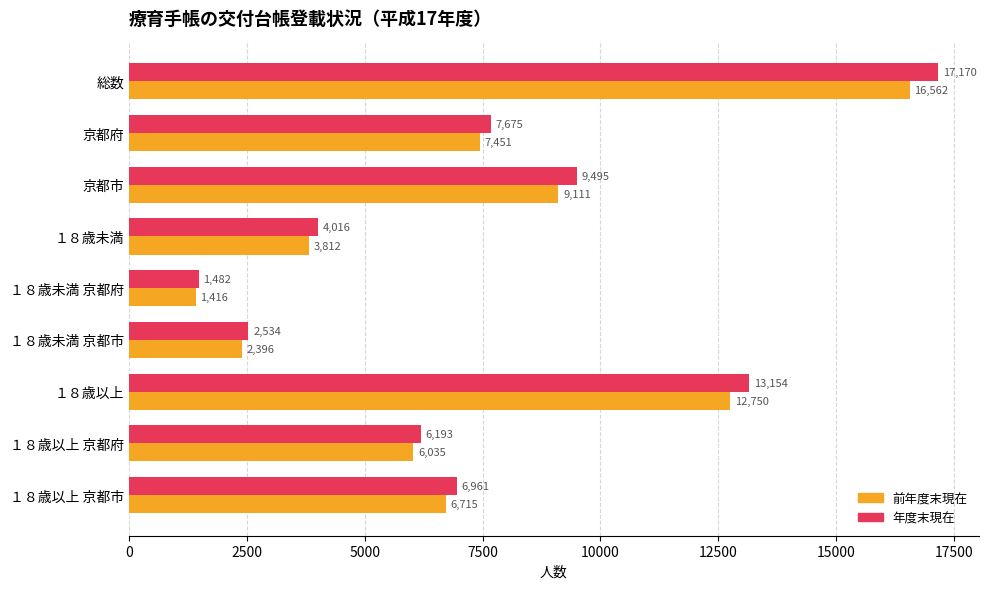

List the labels in order of 前年度末現在 value, smallest first.

１８歳未満 京都府, １８歳未満 京都市, １８歳未満, １８歳以上 京都府, １８歳以上 京都市, 京都府, 京都市, １８歳以上, 総数